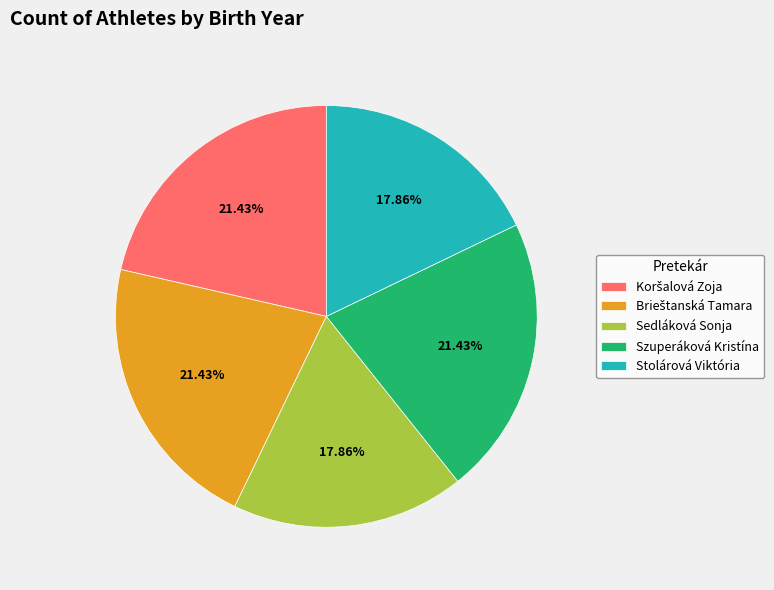

Is there a majority slice in this chart?

No